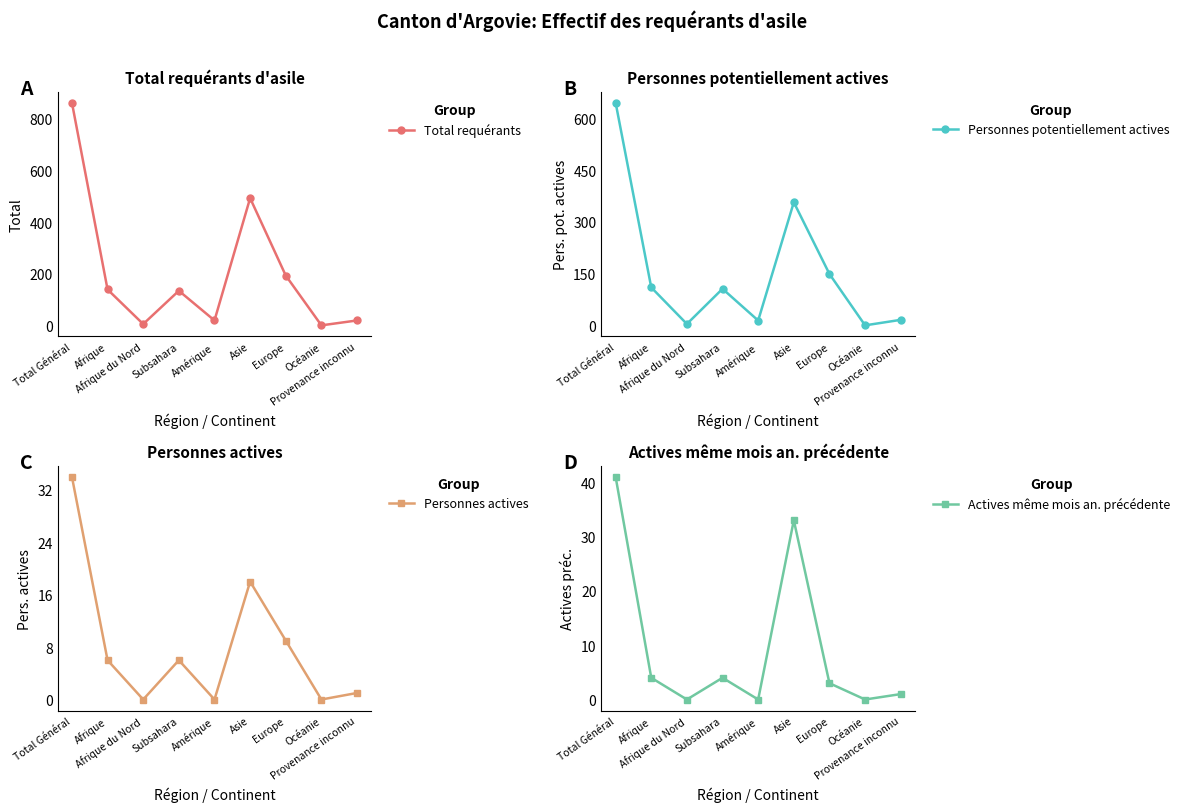

Which category has the lowest value across all series?

Océanie